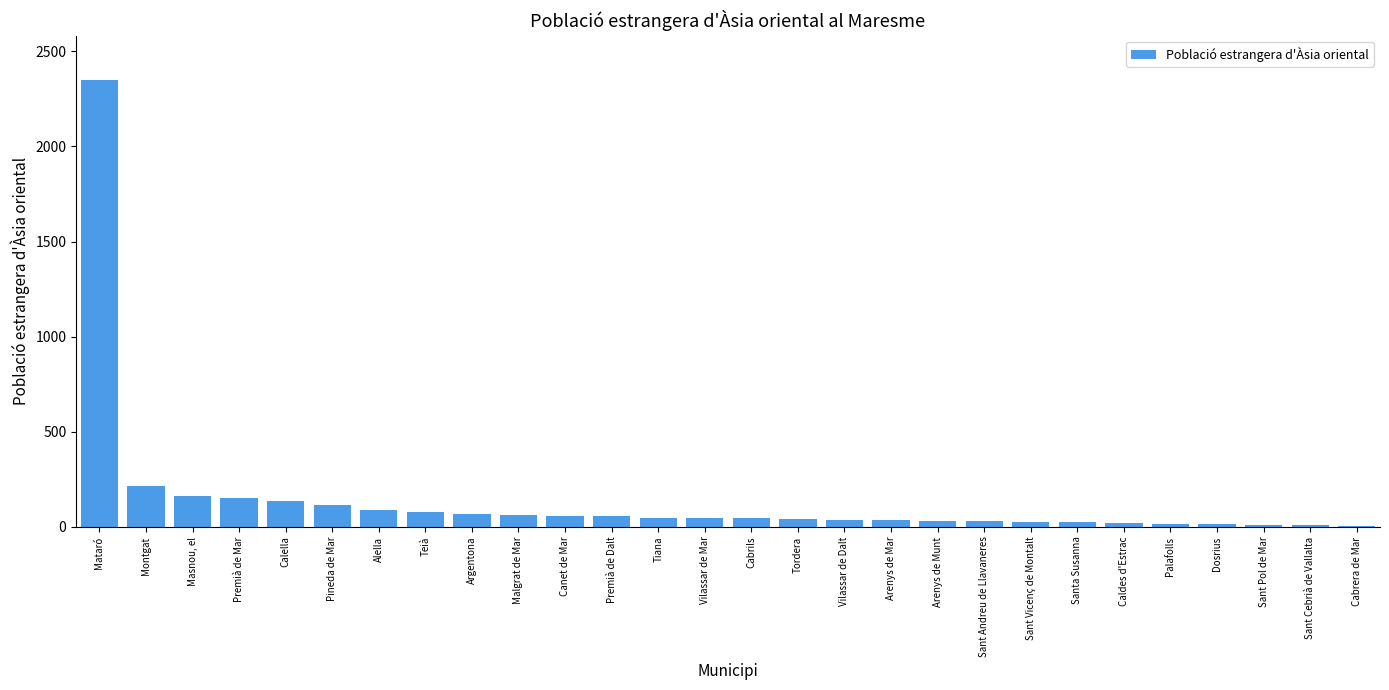

Is it true that the value at Premià de Mar is 154?

True